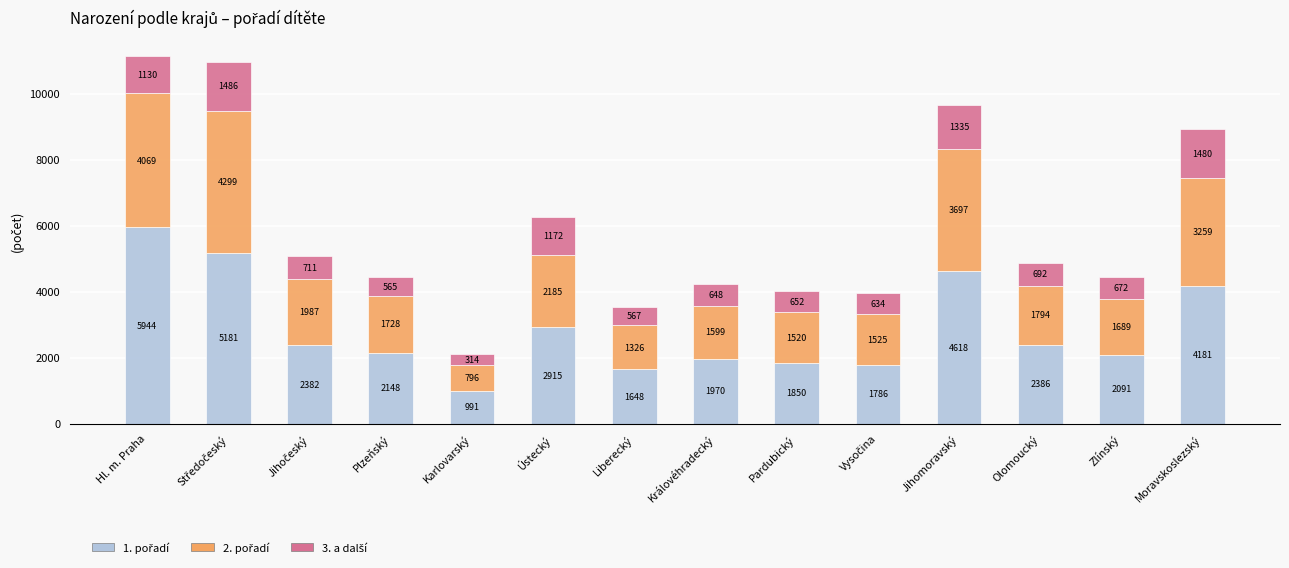

What is the total value across all series at Moravskoslezský?

8920